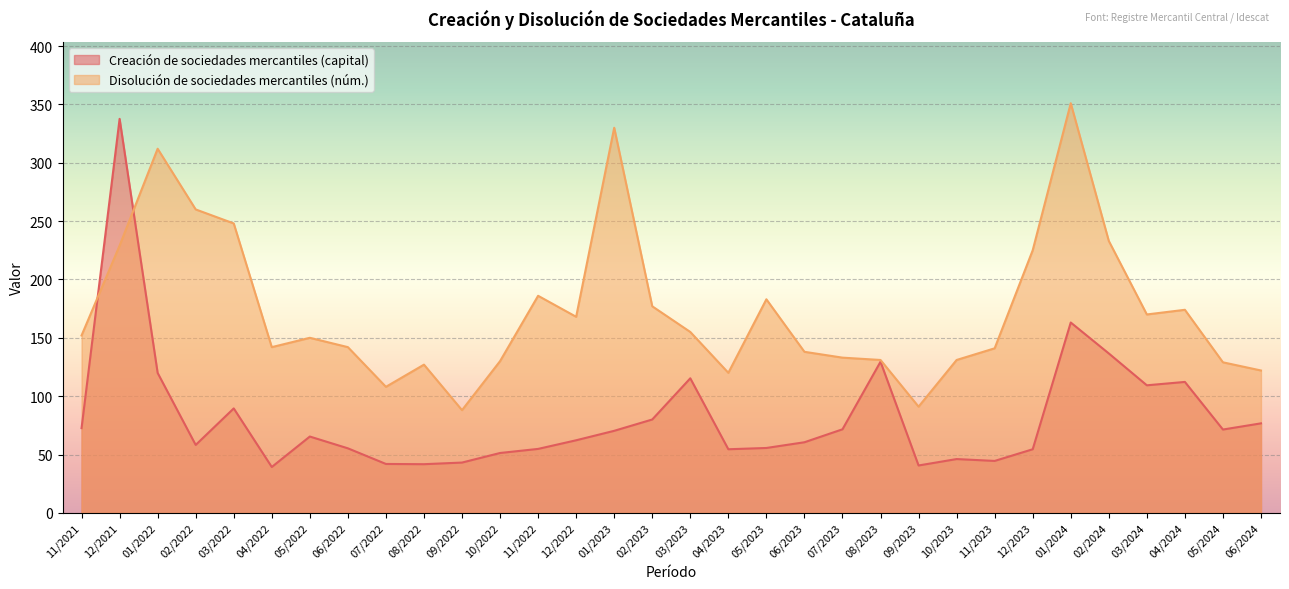

What is the average value of the Disolución de sociedades mercantiles (núm.) series?

174.2